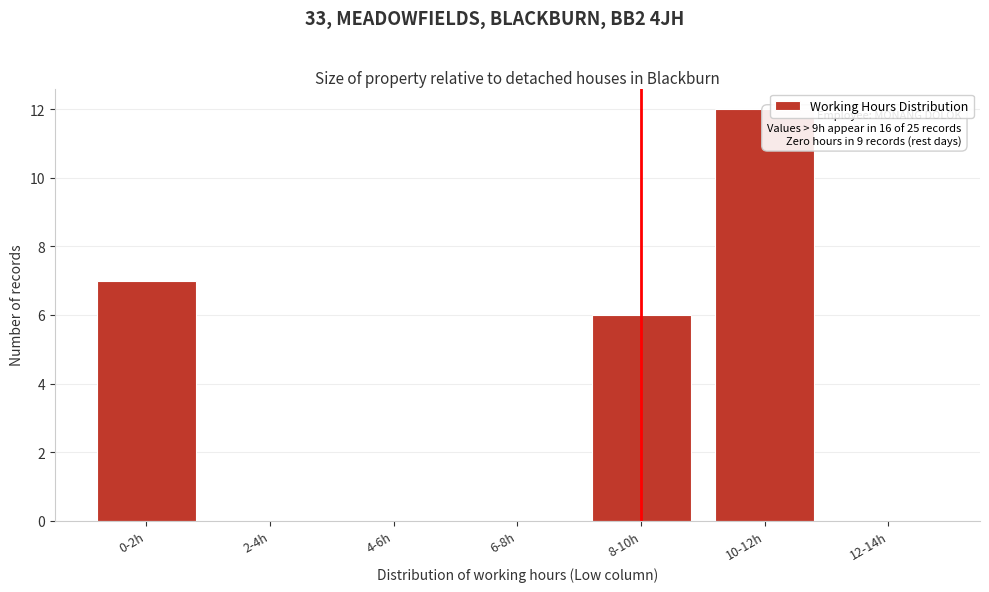

Reading left to right, extract all data points from this chart.

0-2h=7	2-4h=0	4-6h=0	6-8h=0	8-10h=6	10-12h=12	12-14h=0